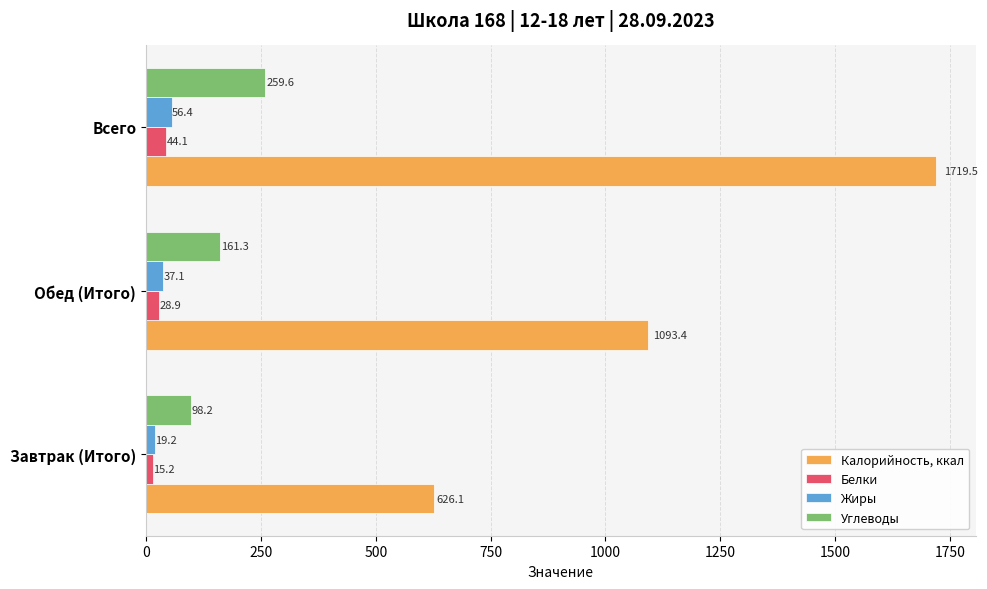

True or false: Углеводы has a value of 161.3 at Обед (Итого).

True